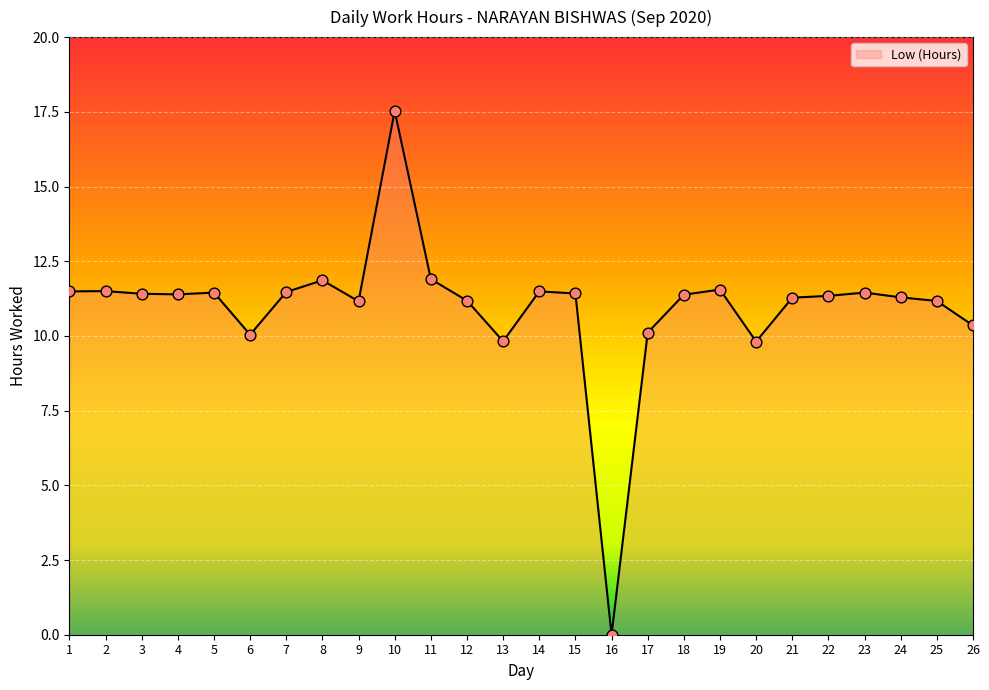

What is the change in value from 11 to 21?

-0.6